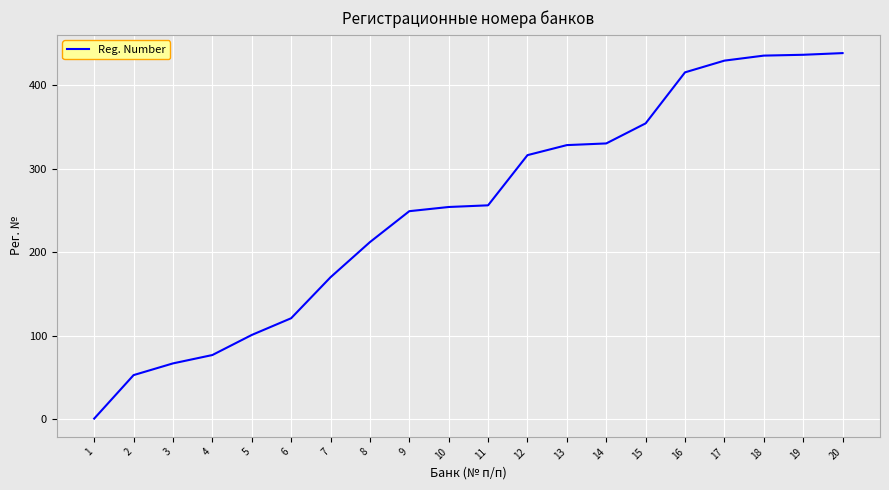

What is the greatest value displayed?

438